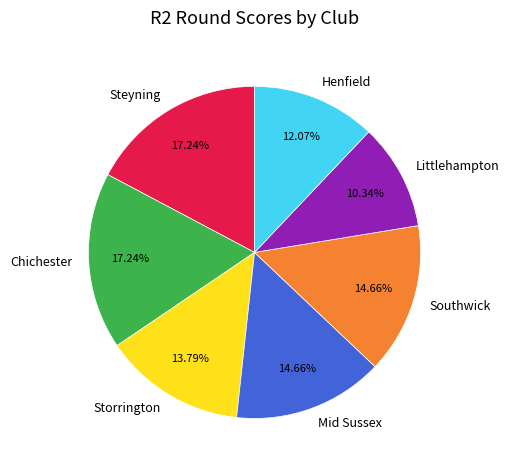

What is the smallest slice in the pie chart?

Littlehampton